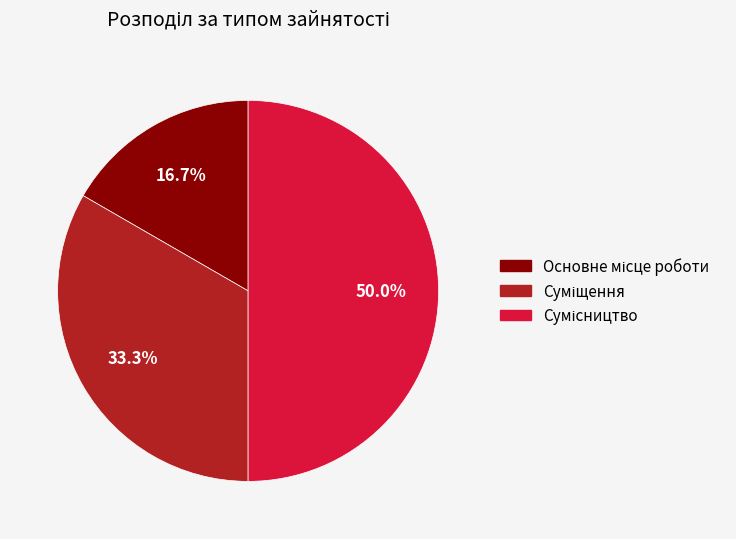

What is the ratio of the value at Сумісництво to the value at Основне місце роботи?

3.0